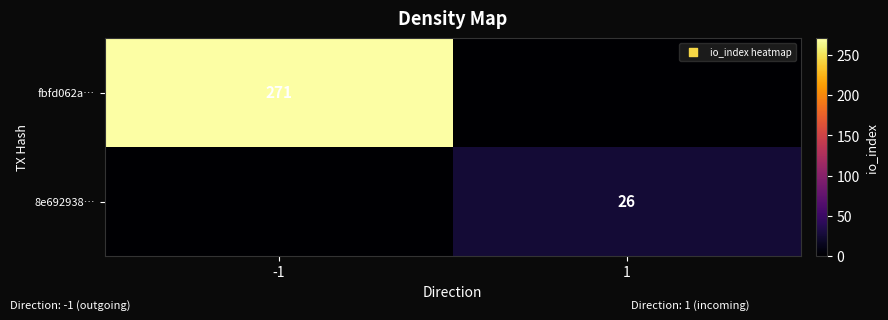

The value of fbfd062a… at -1 is 271. True or false?

True